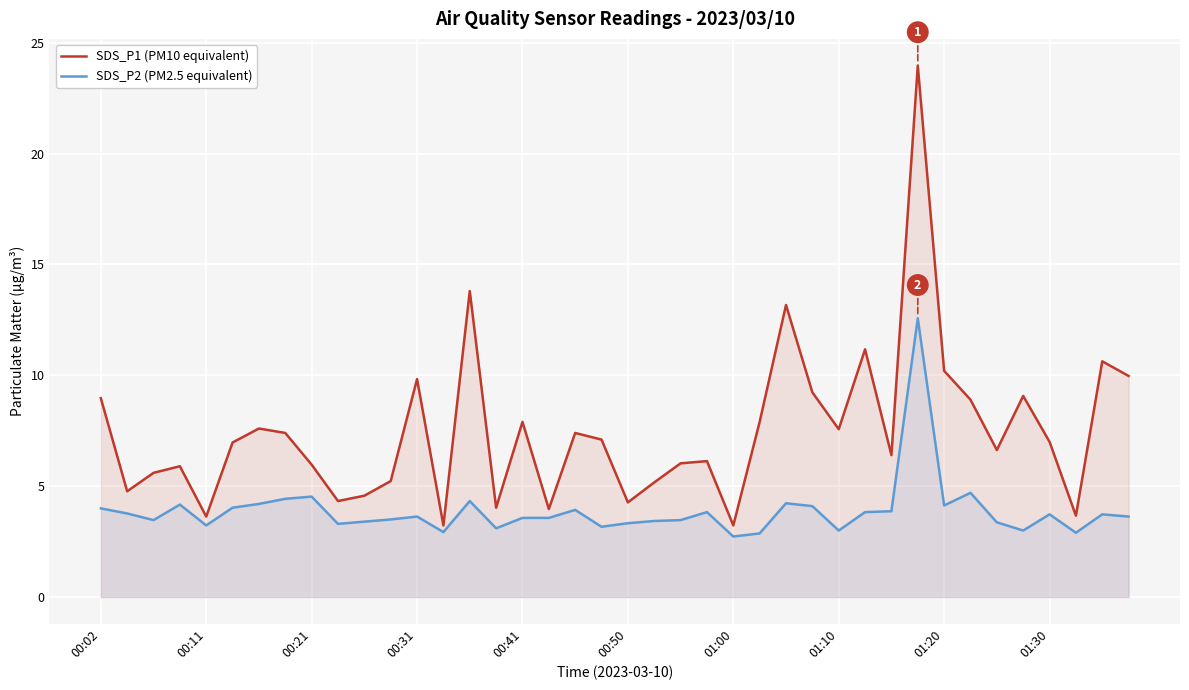

How many data points does each series have?

40